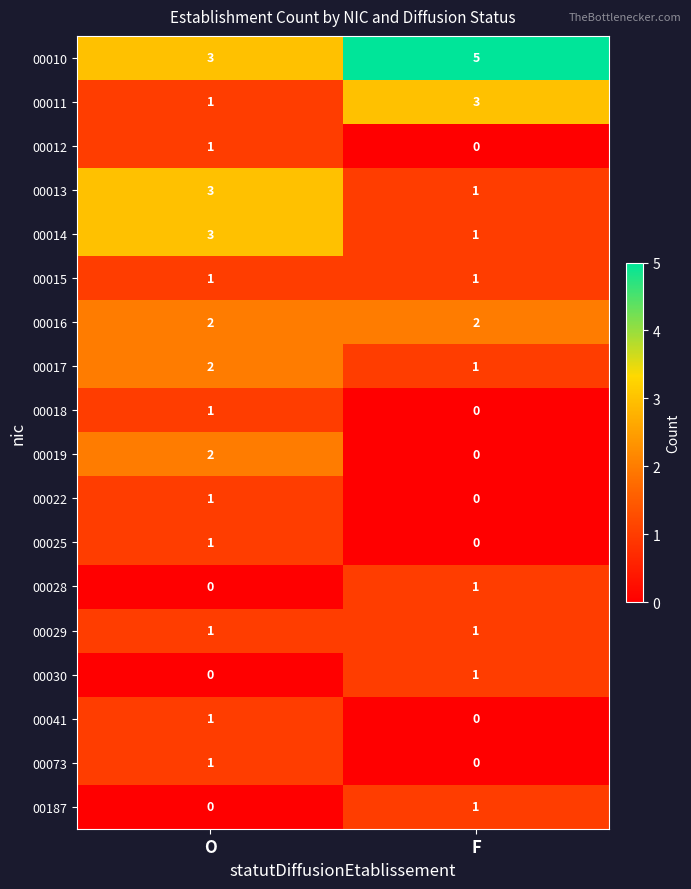

Which category has the highest value in the 00028 series?

F